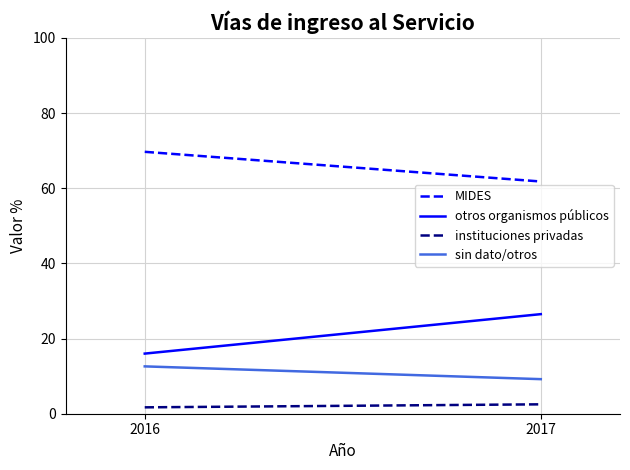

What is the sum of all otros organismos públicos values?

42.5